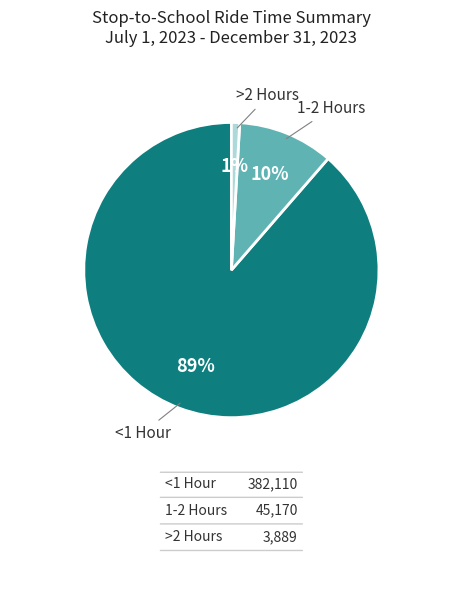

Which has a higher value, >2 Hours or 1-2 Hours?

1-2 Hours